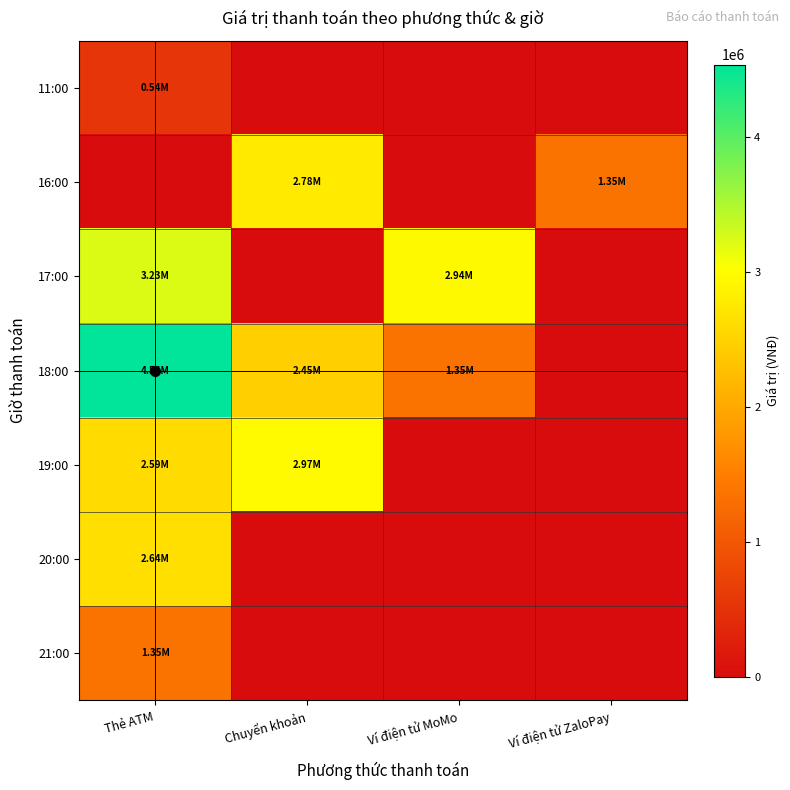

Reading right to left, extract all data points from this chart.

11:00: Ví điện tử ZaloPay=0	Ví điện tử MoMo=0	Chuyển khoản=0	Thẻ ATM=543750
16:00: Ví điện tử ZaloPay=1347500	Ví điện tử MoMo=0	Chuyển khoản=2776000	Thẻ ATM=0
17:00: Ví điện tử ZaloPay=0	Ví điện tử MoMo=2945000	Chuyển khoản=0	Thẻ ATM=3230000
18:00: Ví điện tử ZaloPay=0	Ví điện tử MoMo=1347500	Chuyển khoản=2450000	Thẻ ATM=4536750
19:00: Ví điện tử ZaloPay=0	Ví điện tử MoMo=0	Chuyển khoản=2968000	Thẻ ATM=2590000
20:00: Ví điện tử ZaloPay=0	Ví điện tử MoMo=0	Chuyển khoản=0	Thẻ ATM=2642500
21:00: Ví điện tử ZaloPay=0	Ví điện tử MoMo=0	Chuyển khoản=0	Thẻ ATM=1347500